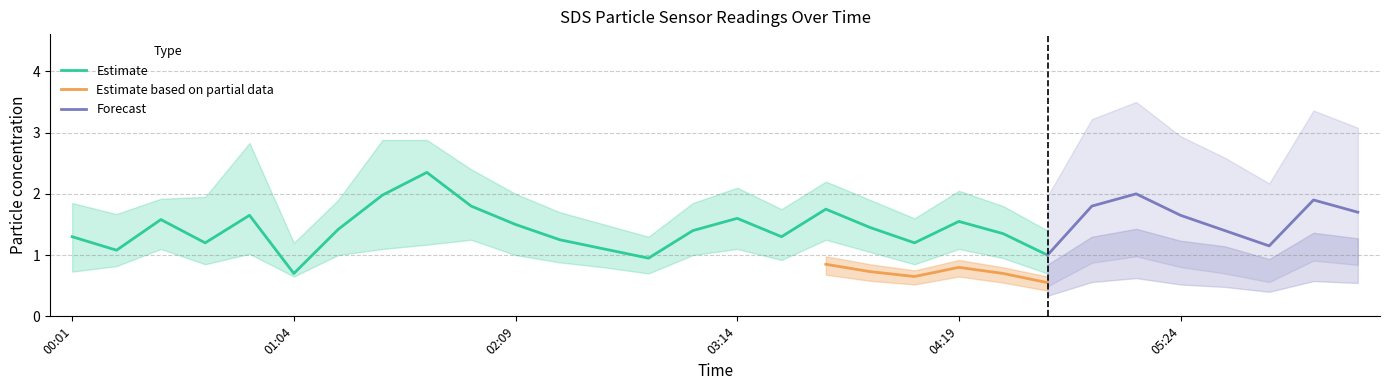

What is the lowest value of the Estimate series?

0.7